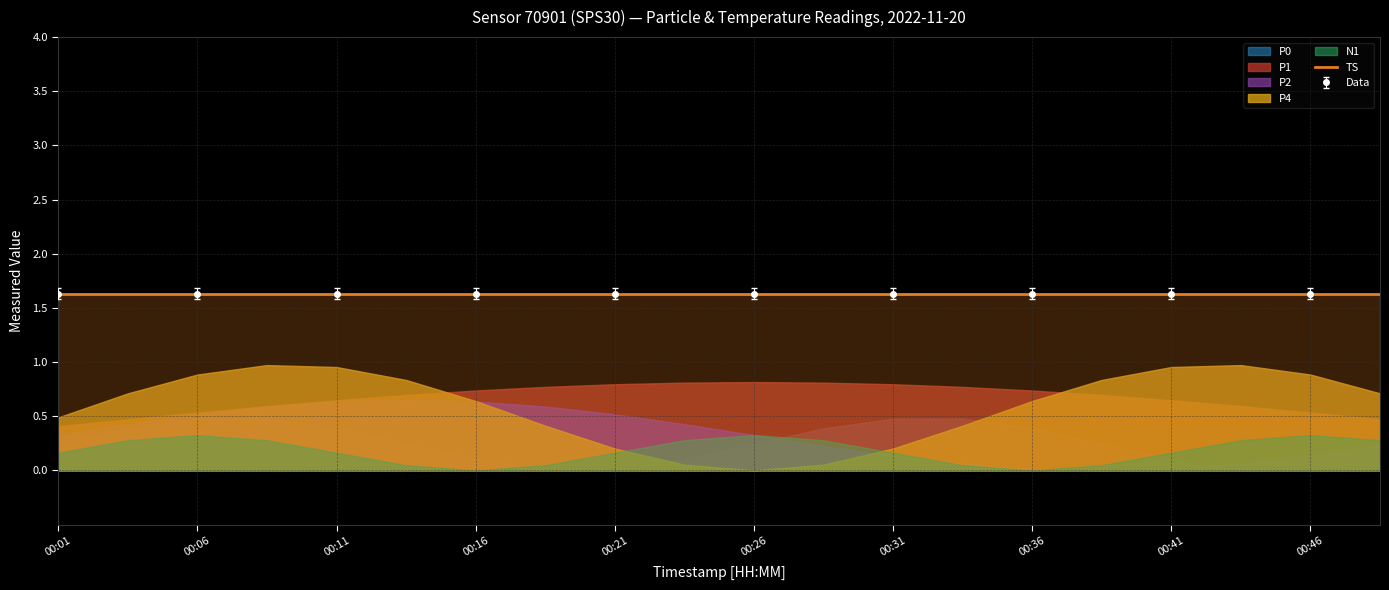

Which series has the largest total across all categories?

TS